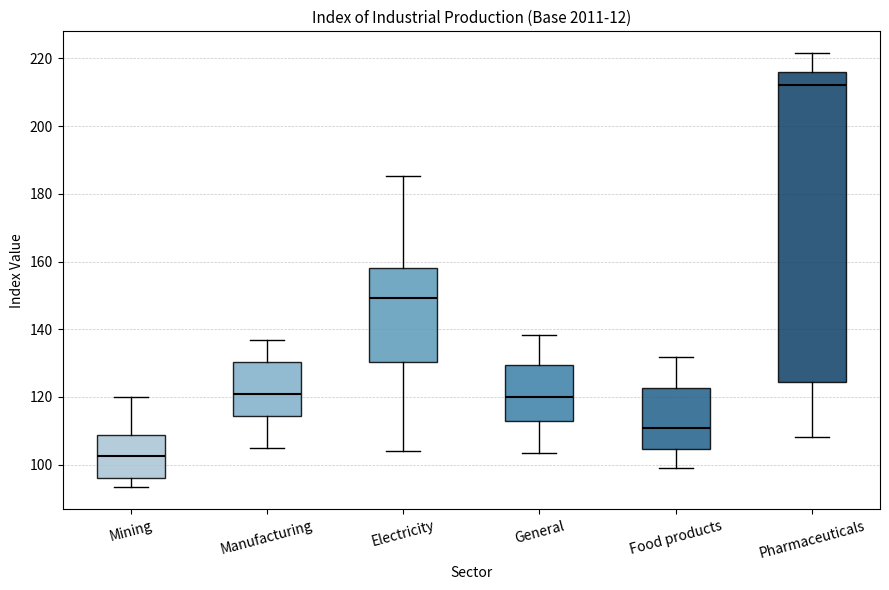

Which box is the tallest, from its lower edge to its upper edge?

Pharmaceuticals